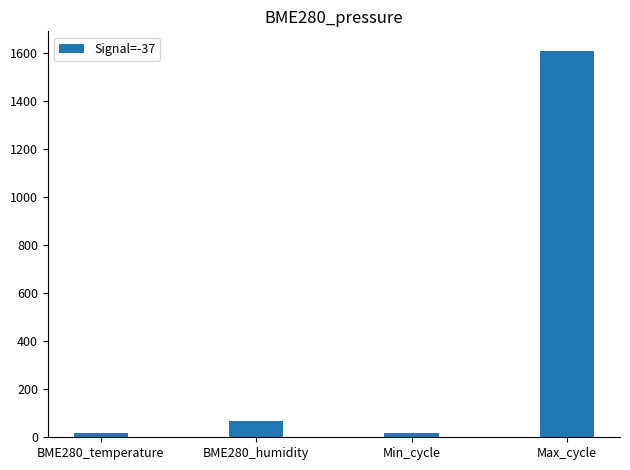

At which label is the value closest to 813?

BME280_humidity